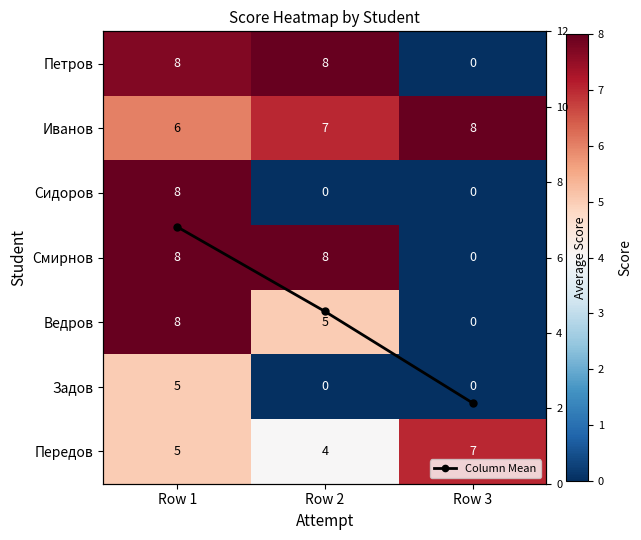

Rank the categories by Column Mean value from lowest to highest.

Row 3, Row 2, Row 1